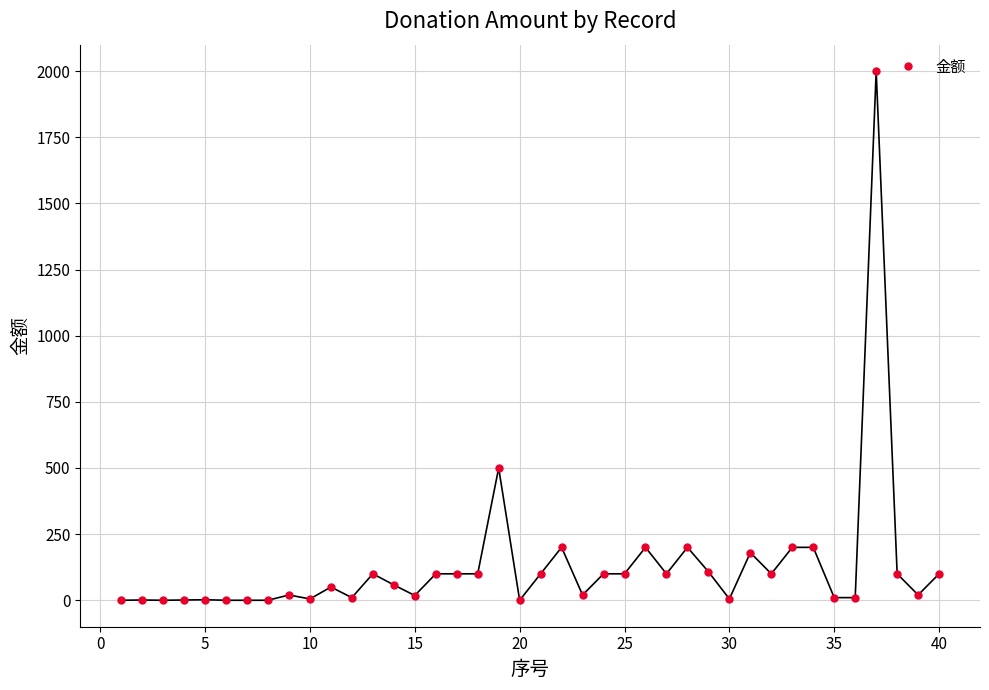

True or false: the data has more than 0 interior local peaks.

True